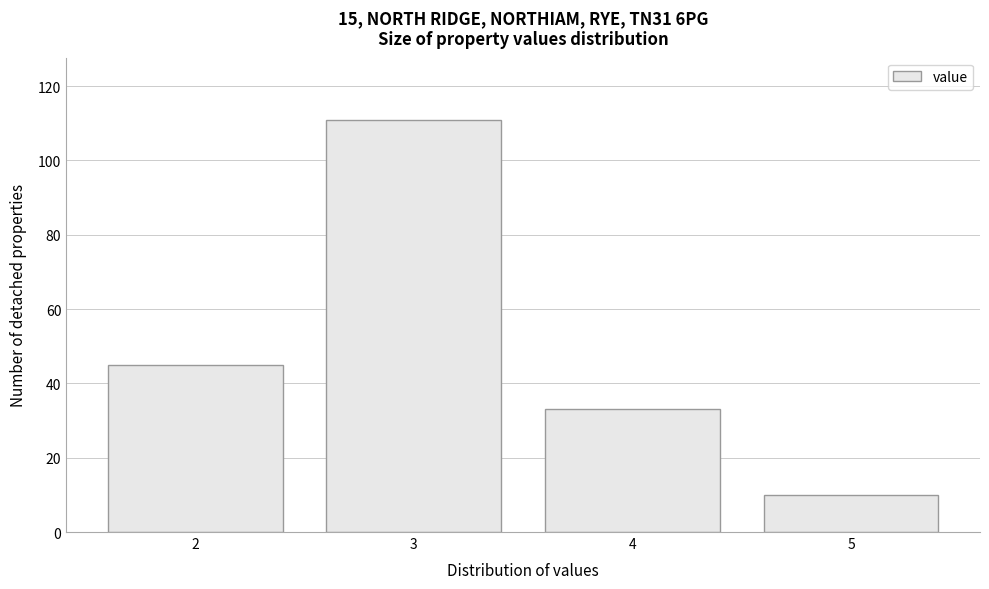

How tall is the bar that spans 4.5 to 5.5 on the x-axis? The values are not printed on the chart, so give them approximately, as read against the axis.

10